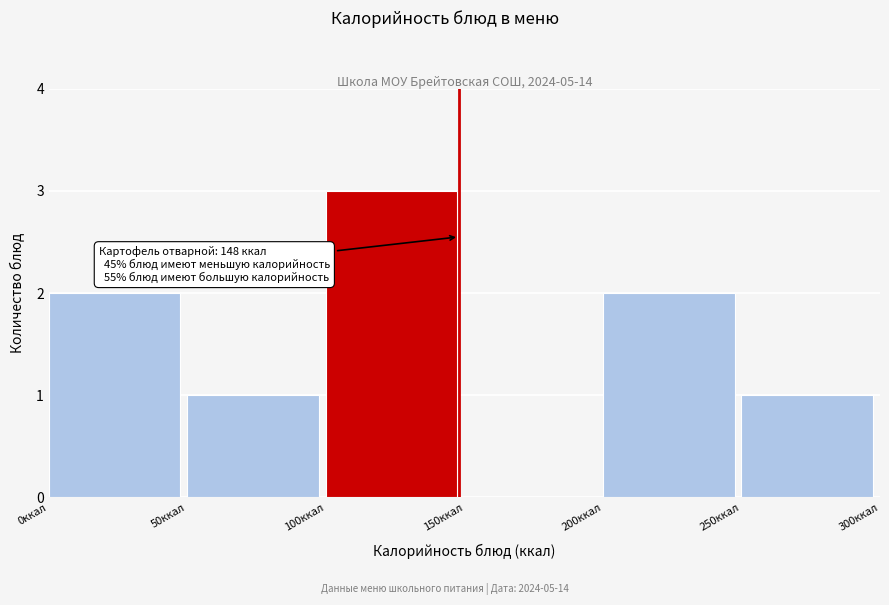

Over which range of the x-axis is the bar tallest?

100 to 150